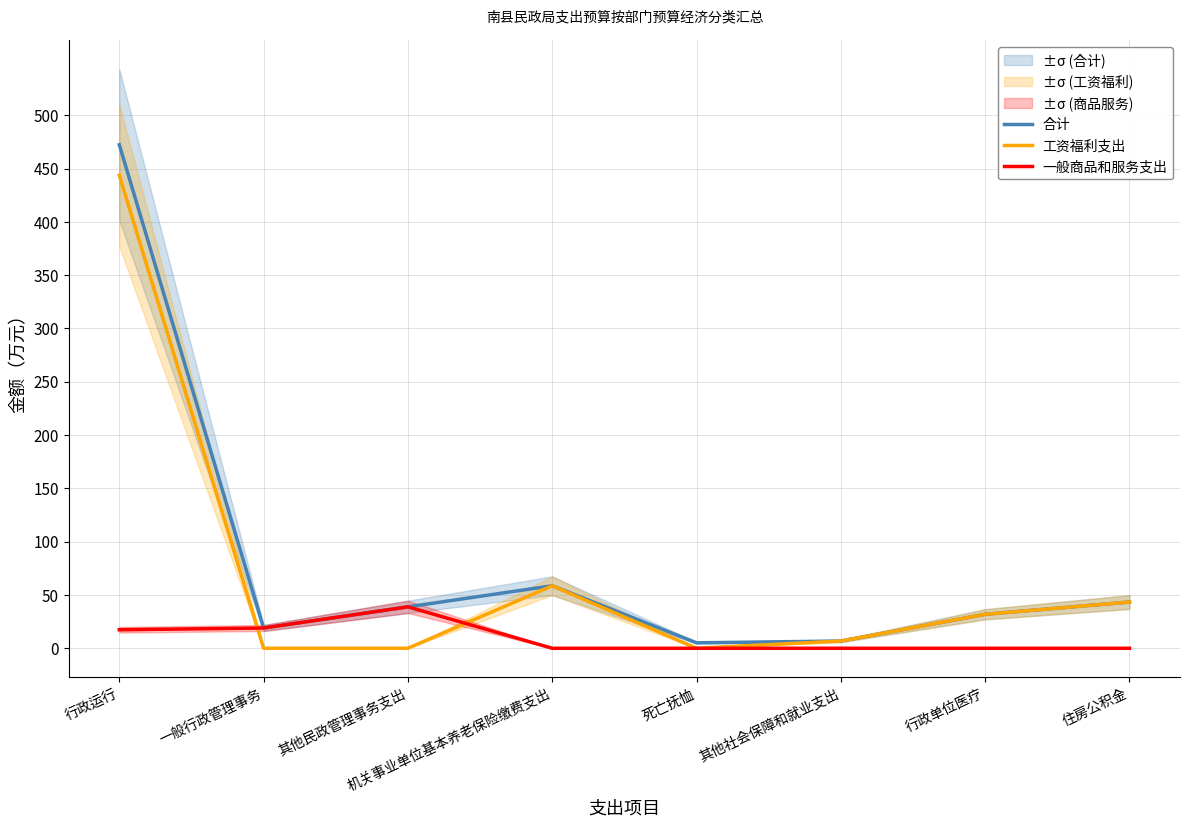

True or false: 工资福利支出 and 合计 cross at least once.

False